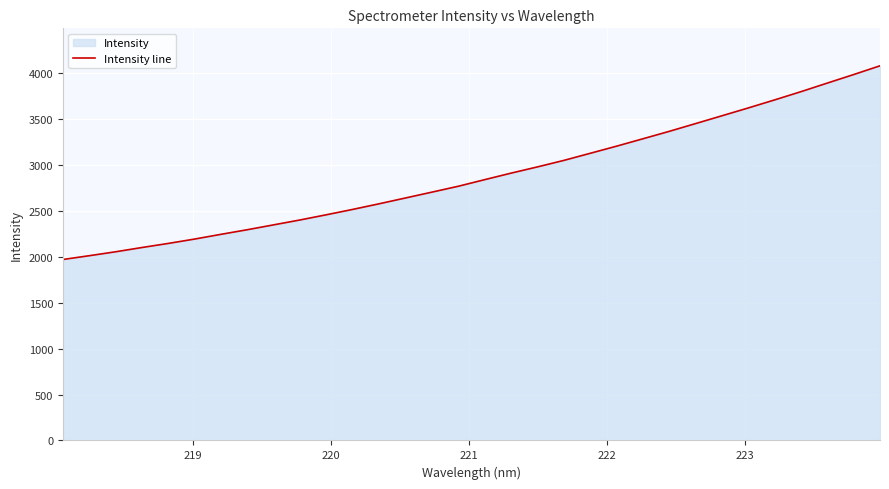

What is the maximum value shown in the chart?

4079.8